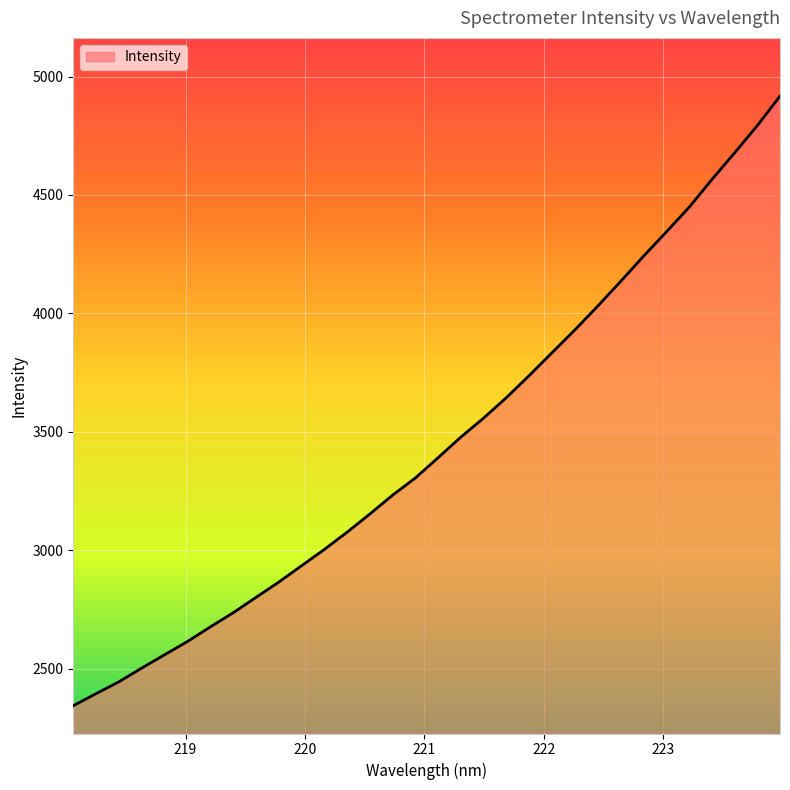

What is the smallest value displayed?

2344.0